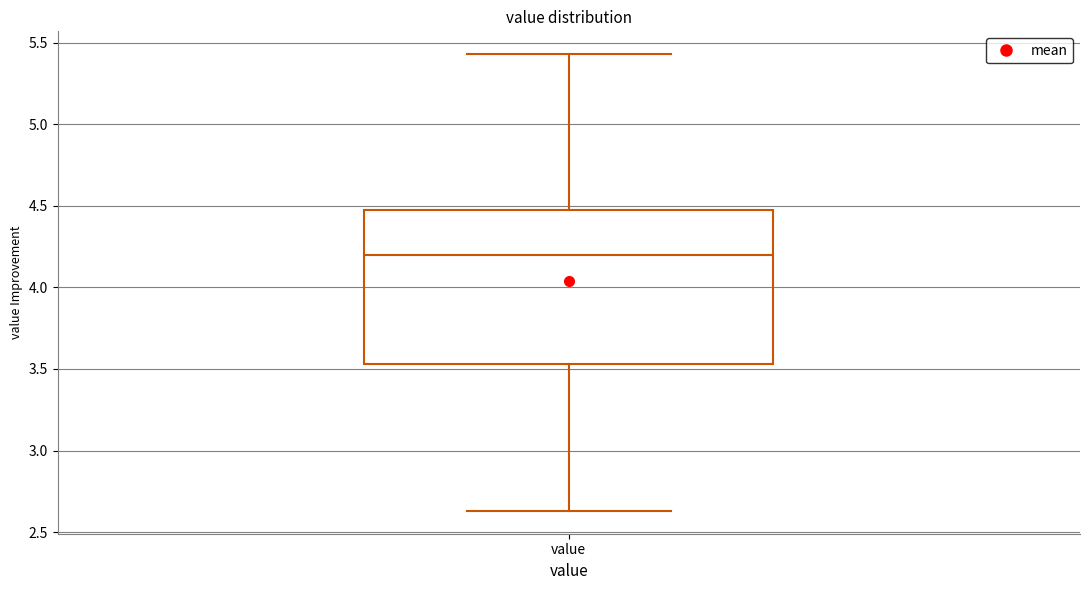

Transcribe this box plot: give where the median line is, the range the box spans, and where the two whiskers end, as read against the y-axis. The values are not printed on the chart, so give them approximately, as read against the axis.

median 4.20, box 3.55 to 4.50, whiskers 2.65 to 5.45